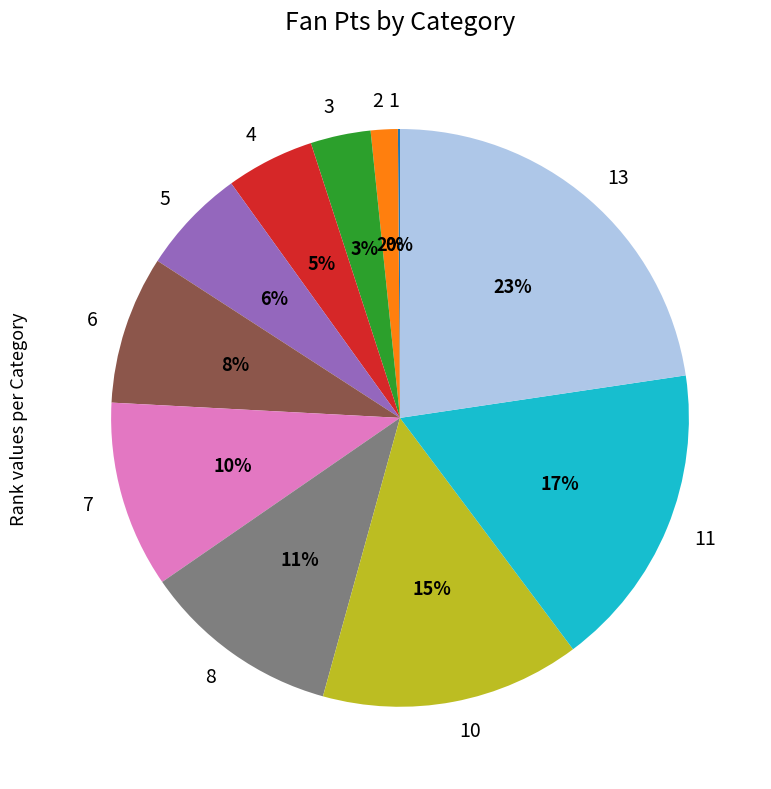

Is 2 the majority of the pie?

No